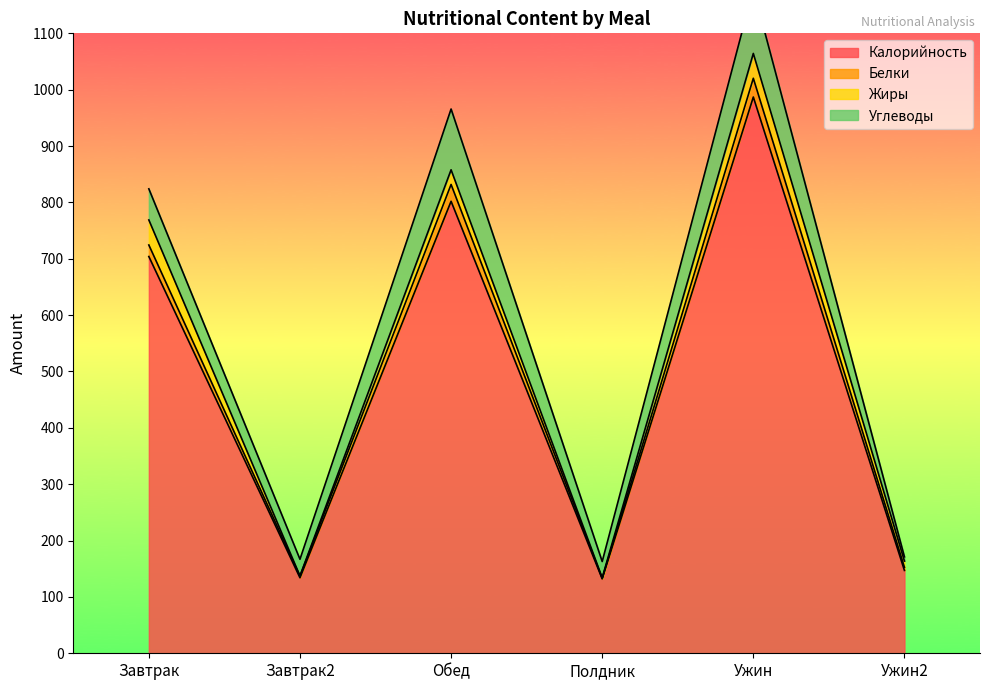

At which label does Белки reach its peak?

Ужин